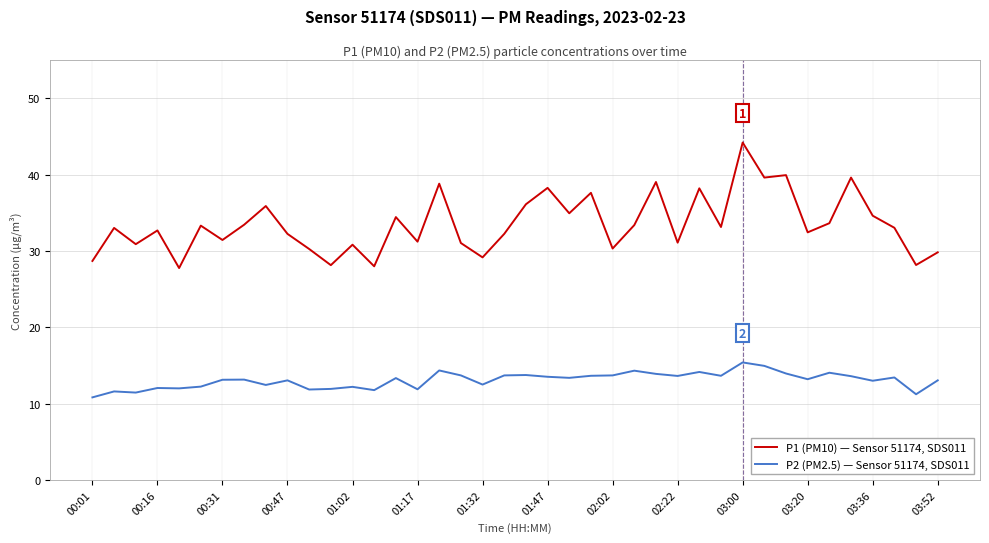

Which series has the largest range (max minus min)?

P1 (PM10) — Sensor 51174, SDS011